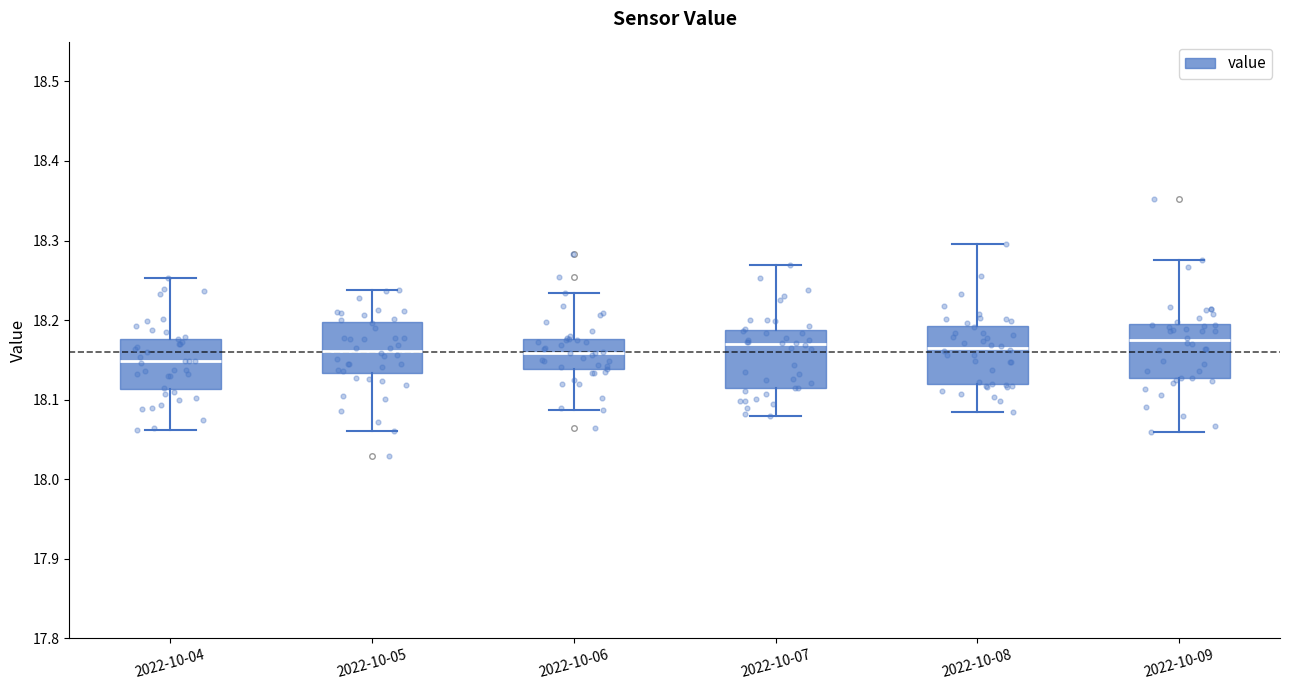

Reading left to right, transcribe this box plot: for each box, give where its median line is, the range the box spans, and where its two whiskers end, as read against the y-axis. The values are not printed on the chart, so give them approximately, as read against the axis.

2022-10-04: median 18.15, box 18.11 to 18.18, whiskers 18.06 to 18.25
2022-10-05: median 18.16, box 18.13 to 18.20, whiskers 18.06 to 18.24
2022-10-06: median 18.16, box 18.14 to 18.18, whiskers 18.09 to 18.23
2022-10-07: median 18.17, box 18.11 to 18.19, whiskers 18.08 to 18.27
2022-10-08: median 18.17, box 18.12 to 18.19, whiskers 18.08 to 18.30
2022-10-09: median 18.17, box 18.13 to 18.20, whiskers 18.06 to 18.28